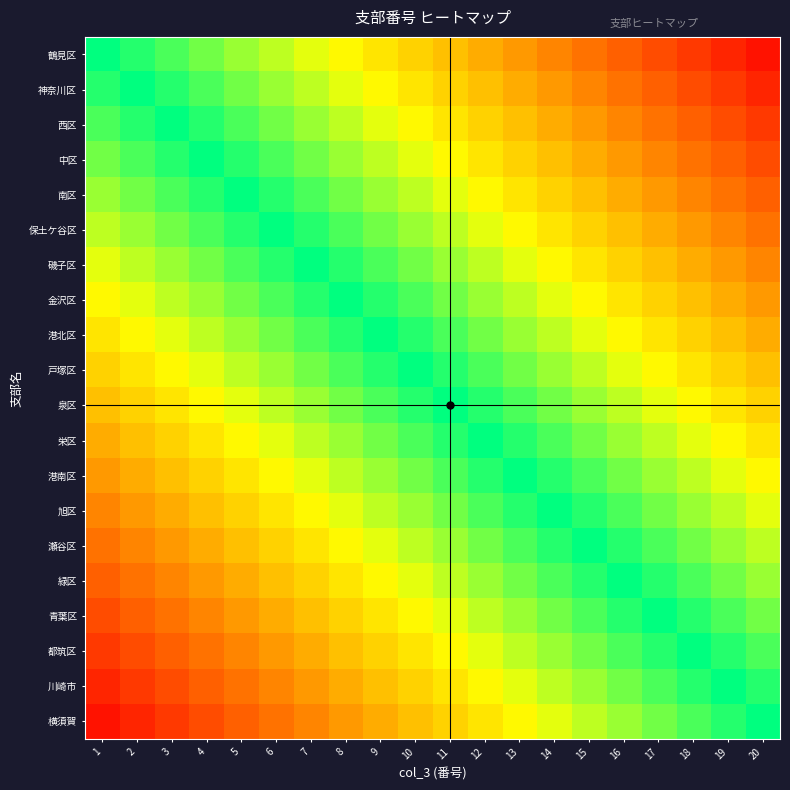

Reading left to right, extract all data points from this chart.

鶴見区: 1=1.0	2=0.9	3=0.9	4=0.8	5=0.8	6=0.8	7=0.7	8=0.7	9=0.6	10=0.6	11=0.5	12=0.4	13=0.4	14=0.3	15=0.3	16=0.2	17=0.2	18=0.2	19=0.1	20=0.1
神奈川区: 1=0.9	2=1.0	3=0.9	4=0.9	5=0.8	6=0.8	7=0.8	8=0.7	9=0.7	10=0.6	11=0.6	12=0.5	13=0.4	14=0.4	15=0.3	16=0.3	17=0.2	18=0.2	19=0.2	20=0.1
西区: 1=0.9	2=0.9	3=1.0	4=0.9	5=0.9	6=0.8	7=0.8	8=0.8	9=0.7	10=0.7	11=0.6	12=0.6	13=0.5	14=0.4	15=0.4	16=0.3	17=0.3	18=0.2	19=0.2	20=0.2
中区: 1=0.8	2=0.9	3=0.9	4=1.0	5=0.9	6=0.9	7=0.8	8=0.8	9=0.8	10=0.7	11=0.7	12=0.6	13=0.6	14=0.5	15=0.4	16=0.4	17=0.3	18=0.3	19=0.2	20=0.2
南区: 1=0.8	2=0.8	3=0.9	4=0.9	5=1.0	6=0.9	7=0.9	8=0.8	9=0.8	10=0.8	11=0.7	12=0.7	13=0.6	14=0.6	15=0.5	16=0.4	17=0.4	18=0.3	19=0.3	20=0.2
保土ケ谷区: 1=0.8	2=0.8	3=0.8	4=0.9	5=0.9	6=1.0	7=0.9	8=0.9	9=0.8	10=0.8	11=0.8	12=0.7	13=0.7	14=0.6	15=0.6	16=0.5	17=0.4	18=0.4	19=0.3	20=0.3
磯子区: 1=0.7	2=0.8	3=0.8	4=0.8	5=0.9	6=0.9	7=1.0	8=0.9	9=0.9	10=0.8	11=0.8	12=0.8	13=0.7	14=0.7	15=0.6	16=0.6	17=0.5	18=0.4	19=0.4	20=0.3
金沢区: 1=0.7	2=0.7	3=0.8	4=0.8	5=0.8	6=0.9	7=0.9	8=1.0	9=0.9	10=0.9	11=0.8	12=0.8	13=0.8	14=0.7	15=0.7	16=0.6	17=0.6	18=0.5	19=0.4	20=0.4
港北区: 1=0.6	2=0.7	3=0.7	4=0.8	5=0.8	6=0.8	7=0.9	8=0.9	9=1.0	10=0.9	11=0.9	12=0.8	13=0.8	14=0.8	15=0.7	16=0.7	17=0.6	18=0.6	19=0.5	20=0.4
戸塚区: 1=0.6	2=0.6	3=0.7	4=0.7	5=0.8	6=0.8	7=0.8	8=0.9	9=0.9	10=1.0	11=0.9	12=0.9	13=0.8	14=0.8	15=0.8	16=0.7	17=0.7	18=0.6	19=0.6	20=0.5
泉区: 1=0.5	2=0.6	3=0.6	4=0.7	5=0.7	6=0.8	7=0.8	8=0.8	9=0.9	10=0.9	11=1.0	12=0.9	13=0.9	14=0.8	15=0.8	16=0.8	17=0.7	18=0.7	19=0.6	20=0.6
栄区: 1=0.4	2=0.5	3=0.6	4=0.6	5=0.7	6=0.7	7=0.8	8=0.8	9=0.8	10=0.9	11=0.9	12=1.0	13=0.9	14=0.9	15=0.8	16=0.8	17=0.8	18=0.7	19=0.7	20=0.6
港南区: 1=0.4	2=0.4	3=0.5	4=0.6	5=0.6	6=0.7	7=0.7	8=0.8	9=0.8	10=0.8	11=0.9	12=0.9	13=1.0	14=0.9	15=0.9	16=0.8	17=0.8	18=0.8	19=0.7	20=0.7
旭区: 1=0.3	2=0.4	3=0.4	4=0.5	5=0.6	6=0.6	7=0.7	8=0.7	9=0.8	10=0.8	11=0.8	12=0.9	13=0.9	14=1.0	15=0.9	16=0.9	17=0.8	18=0.8	19=0.8	20=0.7
瀬谷区: 1=0.3	2=0.3	3=0.4	4=0.4	5=0.5	6=0.6	7=0.6	8=0.7	9=0.7	10=0.8	11=0.8	12=0.8	13=0.9	14=0.9	15=1.0	16=0.9	17=0.9	18=0.8	19=0.8	20=0.8
緑区: 1=0.2	2=0.3	3=0.3	4=0.4	5=0.4	6=0.5	7=0.6	8=0.6	9=0.7	10=0.7	11=0.8	12=0.8	13=0.8	14=0.9	15=0.9	16=1.0	17=0.9	18=0.9	19=0.8	20=0.8
青葉区: 1=0.2	2=0.2	3=0.3	4=0.3	5=0.4	6=0.4	7=0.5	8=0.6	9=0.6	10=0.7	11=0.7	12=0.8	13=0.8	14=0.8	15=0.9	16=0.9	17=1.0	18=0.9	19=0.9	20=0.8
都筑区: 1=0.2	2=0.2	3=0.2	4=0.3	5=0.3	6=0.4	7=0.4	8=0.5	9=0.6	10=0.6	11=0.7	12=0.7	13=0.8	14=0.8	15=0.8	16=0.9	17=0.9	18=1.0	19=0.9	20=0.9
川崎市: 1=0.1	2=0.2	3=0.2	4=0.2	5=0.3	6=0.3	7=0.4	8=0.4	9=0.5	10=0.6	11=0.6	12=0.7	13=0.7	14=0.8	15=0.8	16=0.8	17=0.9	18=0.9	19=1.0	20=0.9
横須賀: 1=0.1	2=0.1	3=0.2	4=0.2	5=0.2	6=0.3	7=0.3	8=0.4	9=0.4	10=0.5	11=0.6	12=0.6	13=0.7	14=0.7	15=0.8	16=0.8	17=0.8	18=0.9	19=0.9	20=1.0